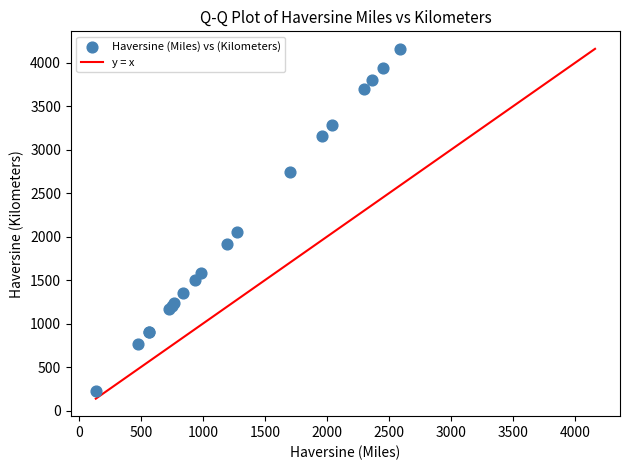

What Y value in the scatter plot is closest to 2191?

2051.2